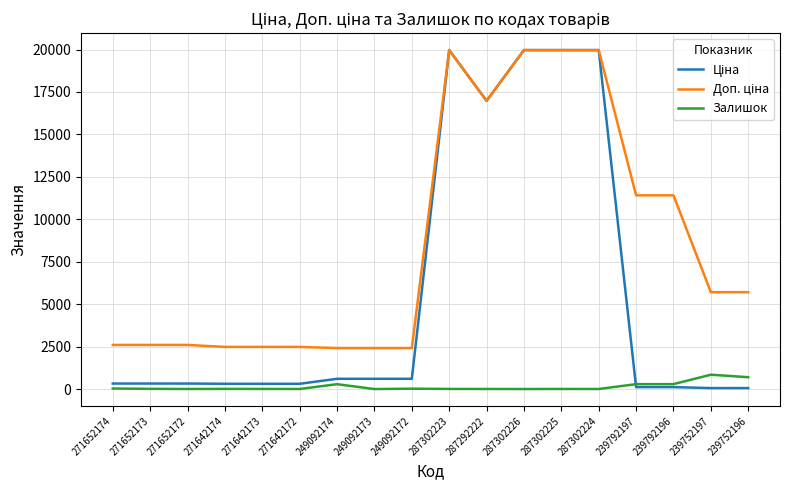

True or false: Залишок has a value of 3.0 at 287302224.

True